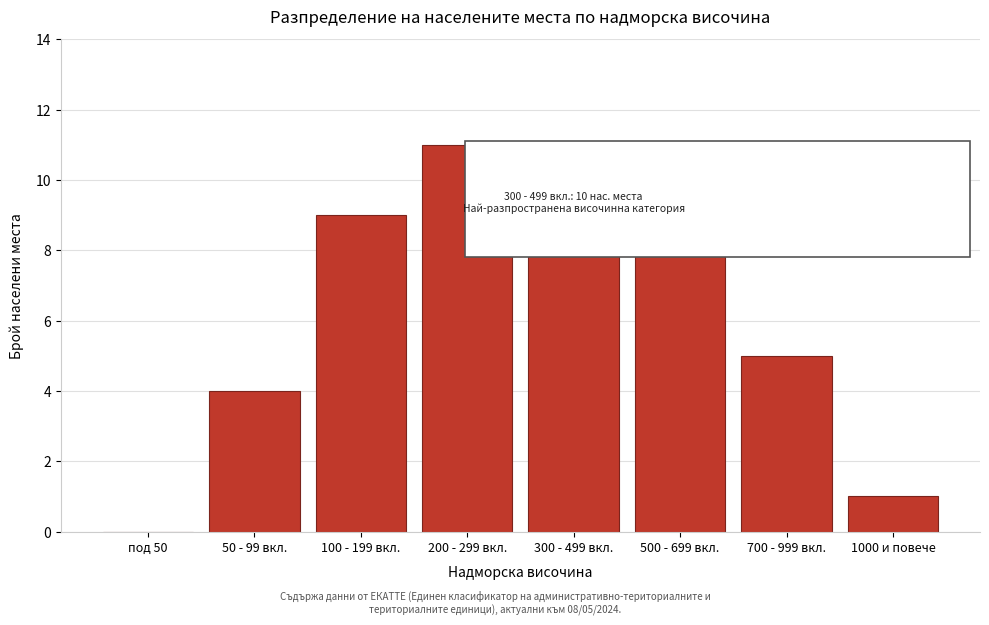

Reading left to right, list all the values displayed in this chart.

под 50=0	50 - 99 вкл.=4	100 - 199 вкл.=9	200 - 299 вкл.=11	300 - 499 вкл.=10	500 - 699 вкл.=8	700 - 999 вкл.=5	1000 и повече=1